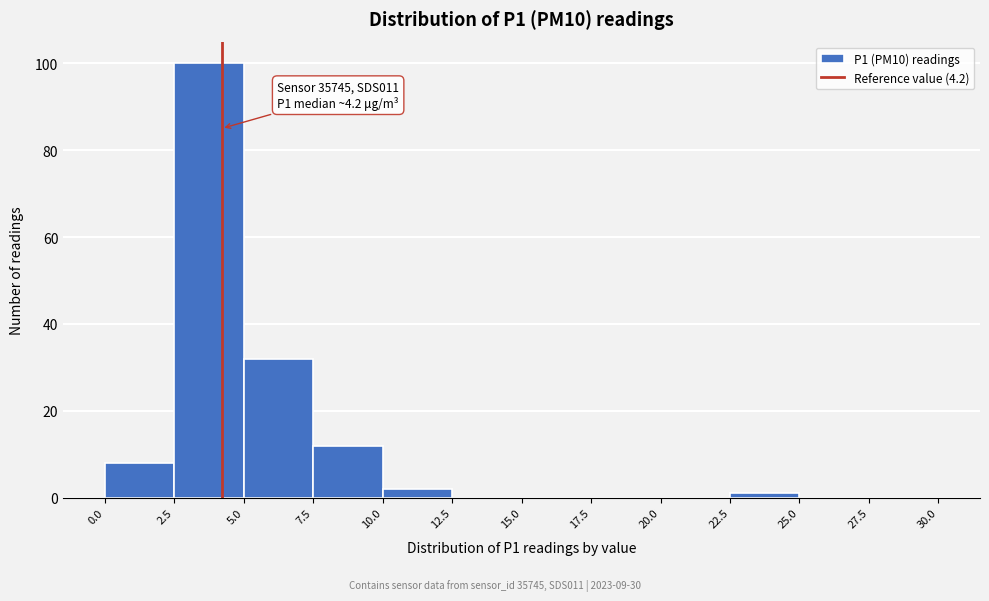

Which range on the x-axis has the tallest bar?

2.5 to 5.0